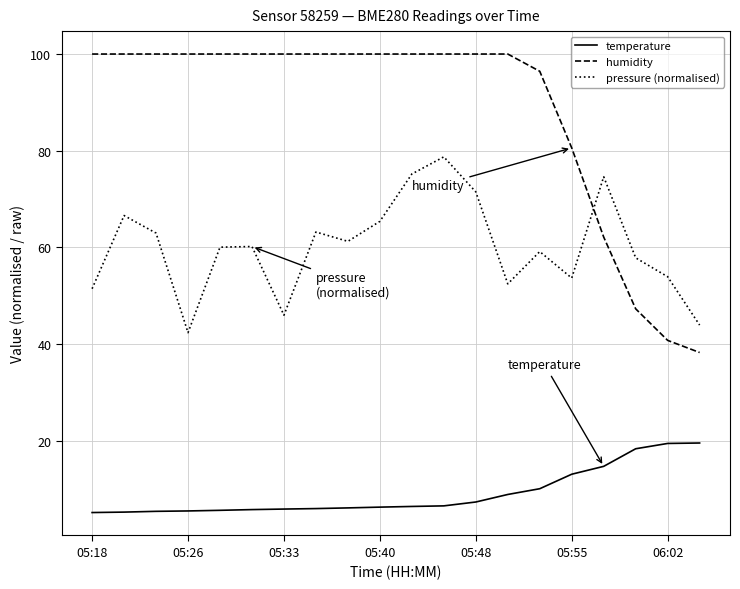

What is the maximum value for temperature?

19.5